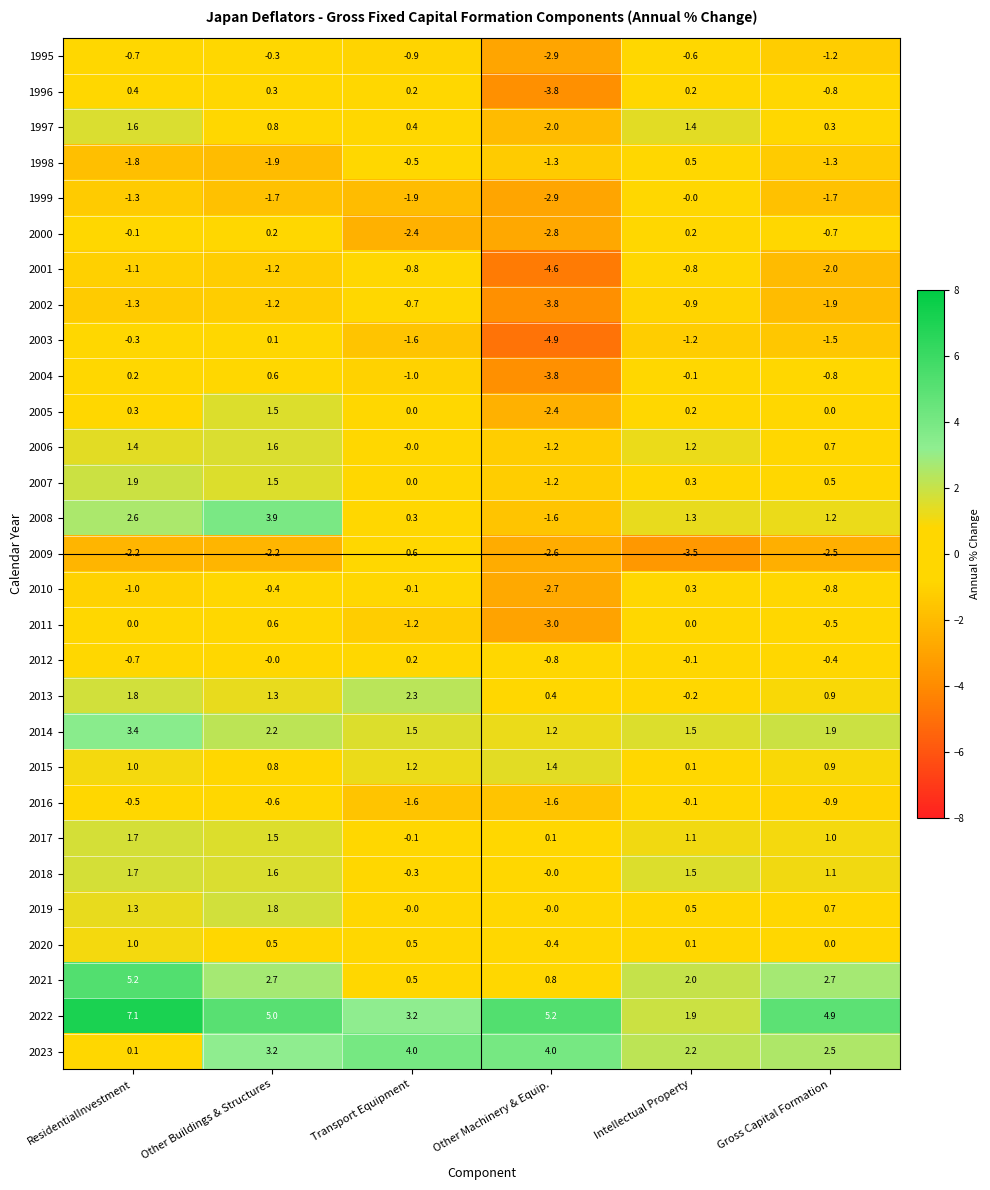

What is the total value across all series at Gross Capital Formation?

2.3